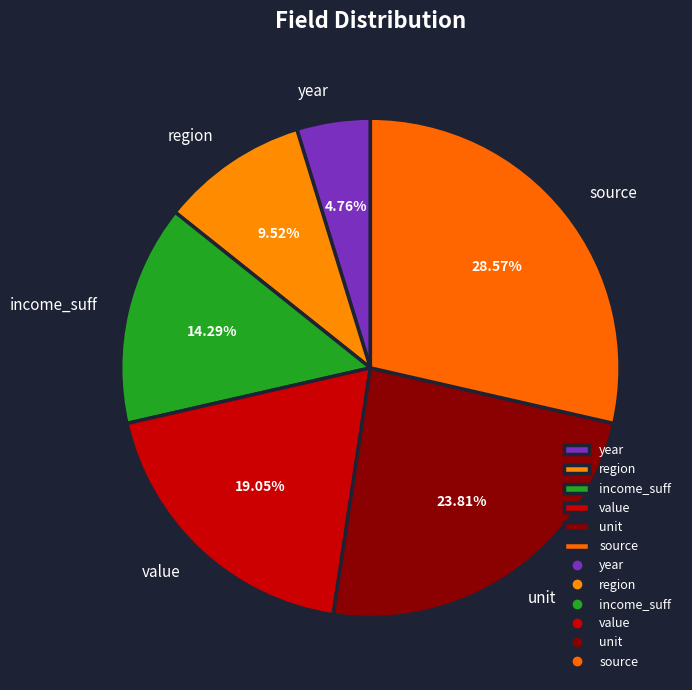

What is the total percentage of source and year?

33.3%